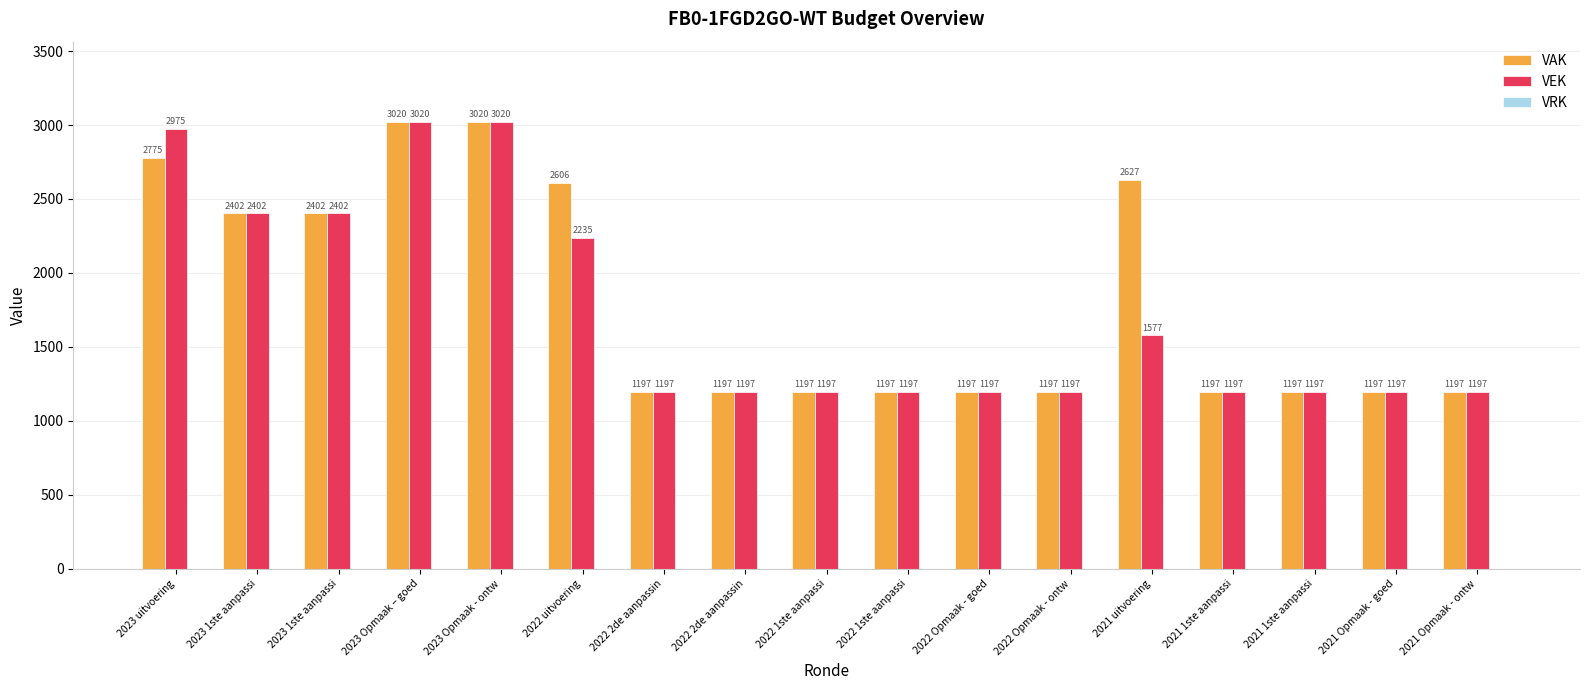

What is the sum of all VEK values?

29601